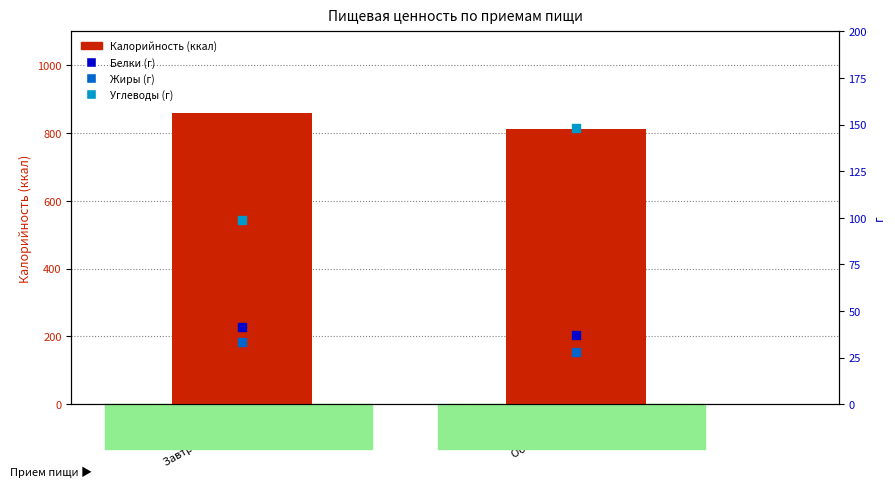

At how many categories does at least one series exceed 494?

2